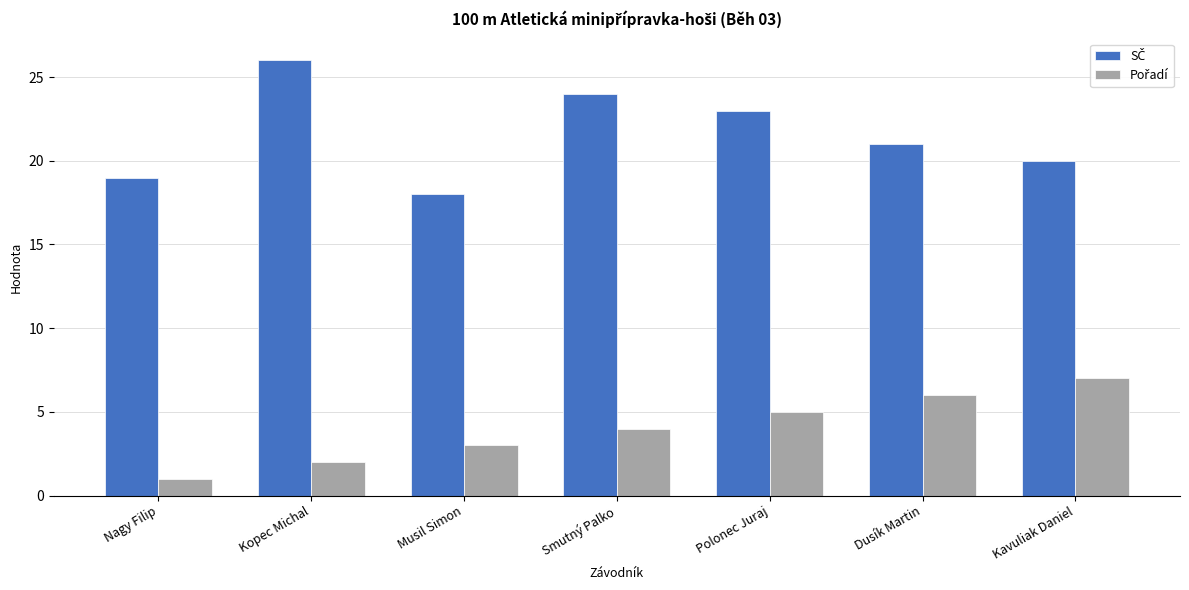

At which category does the chart reach its peak across all series?

Kopec Michal